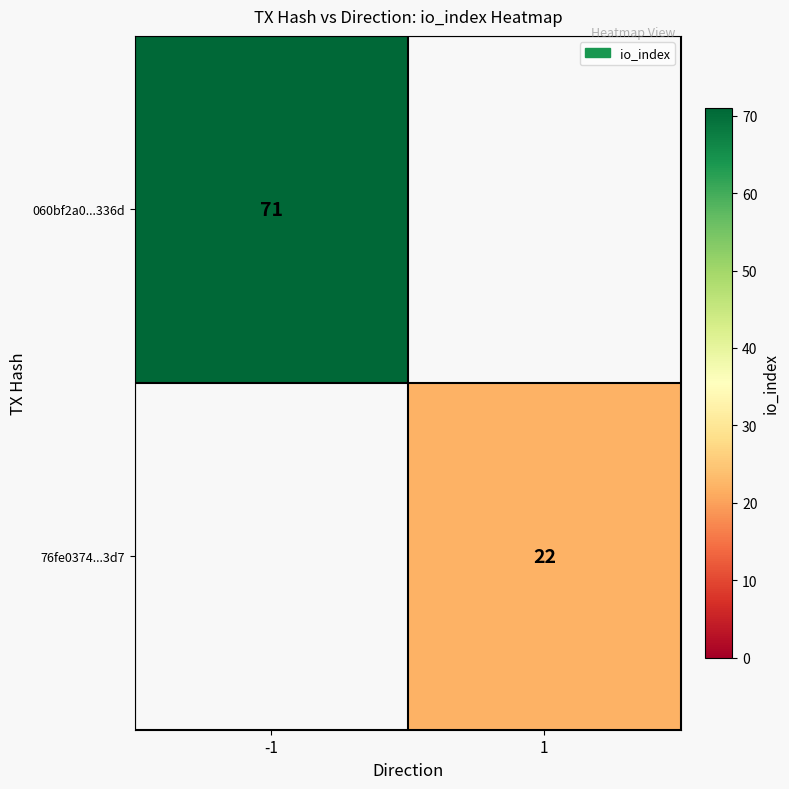

Is it true that 060bf2a0...336d equals 71 at -1?

True